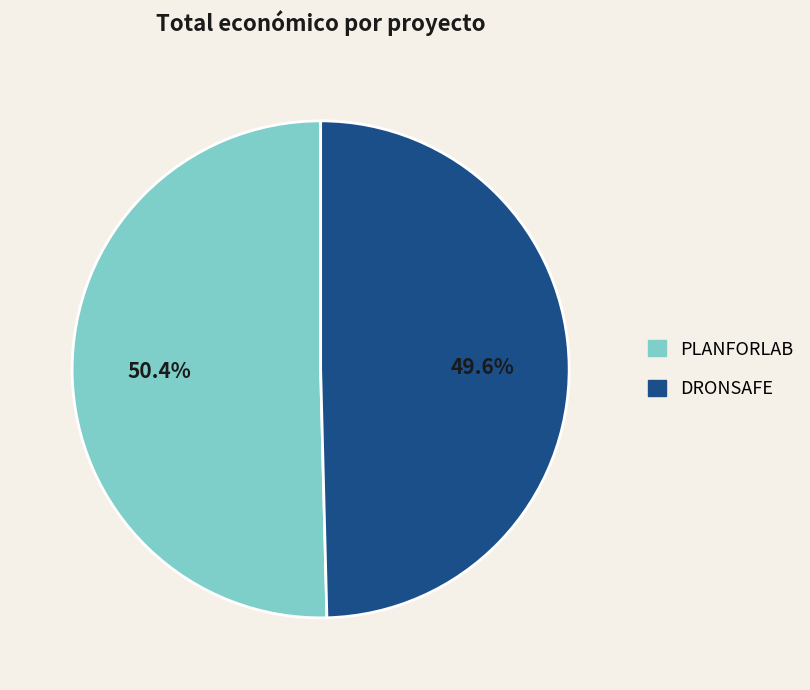

What percentage is the DRONSAFE slice, to the nearest percent?

50%